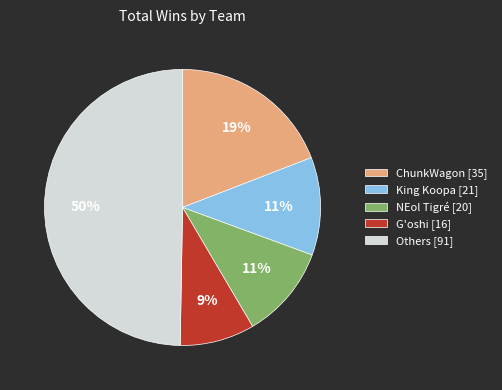

To the nearest percent, what portion does ChunkWagon [35] represent?

19%